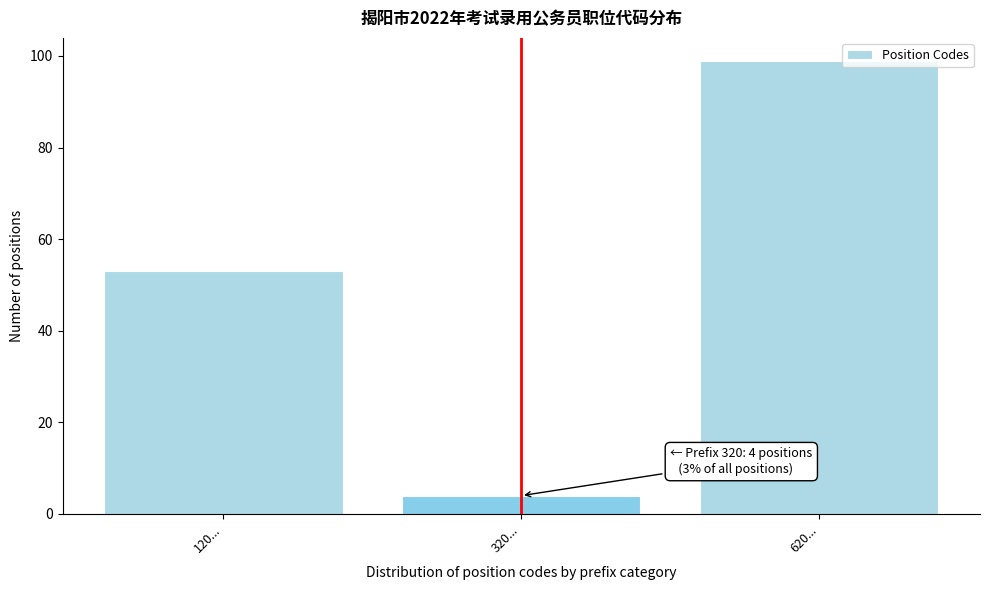

Reading left to right, extract all data points from this chart.

120...=53	320...=4	620...=99